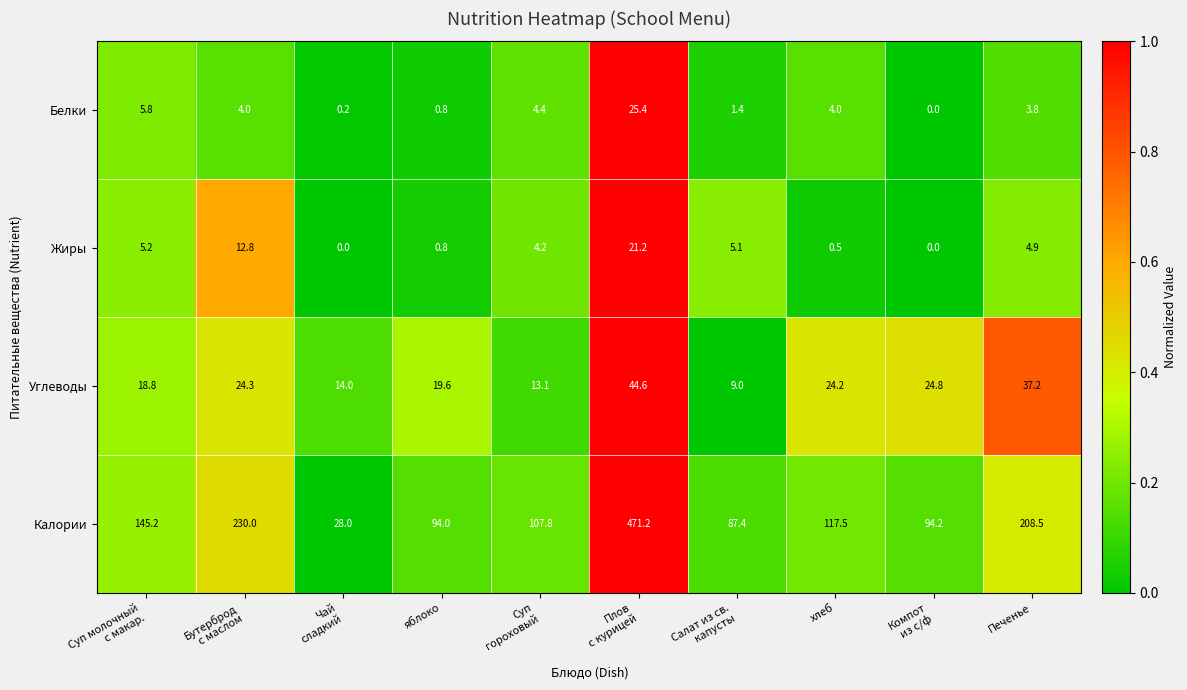

Which series has the largest range (max minus min)?

Калории